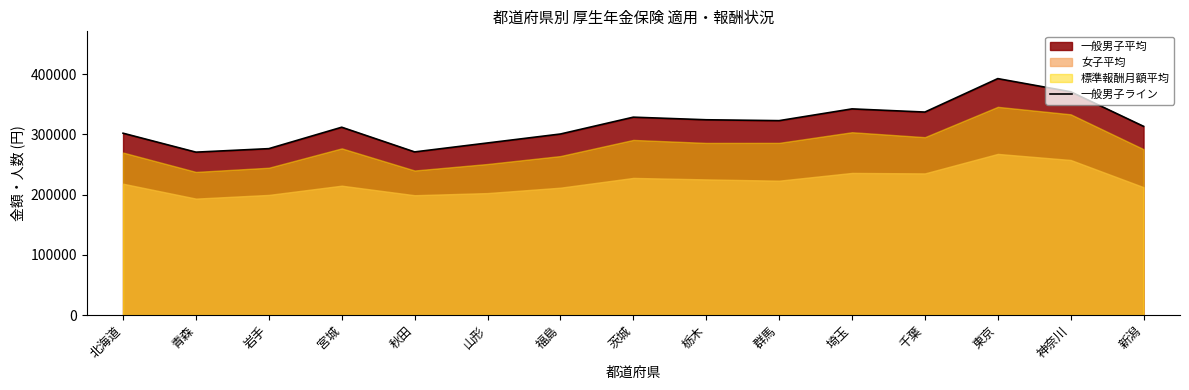

How many data points are less than 313482?

7